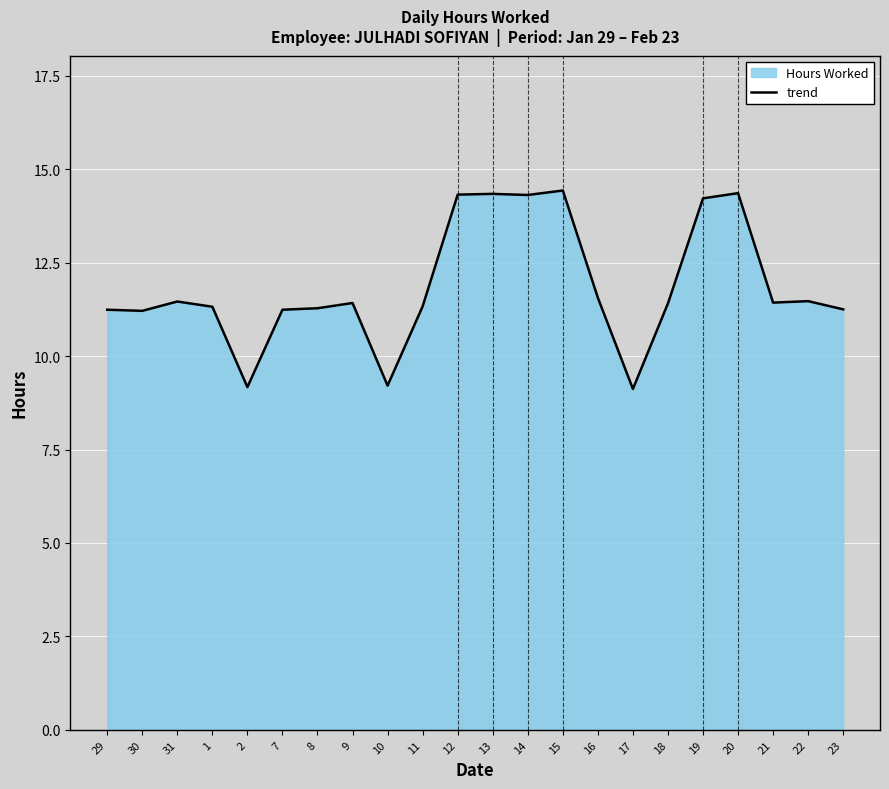

Reading right to left, extract all data points from this chart.

11.2	11.5	11.4	14.4	14.2	11.4	9.1	11.6	14.4	14.3	14.3	14.3	11.3	9.2	11.4	11.3	11.2	9.2	11.3	11.5	11.2	11.2